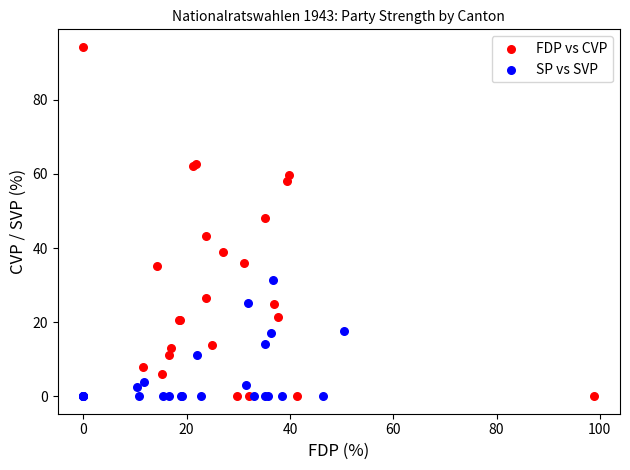

Which series has the largest Y range (max minus min)?

FDP vs CVP